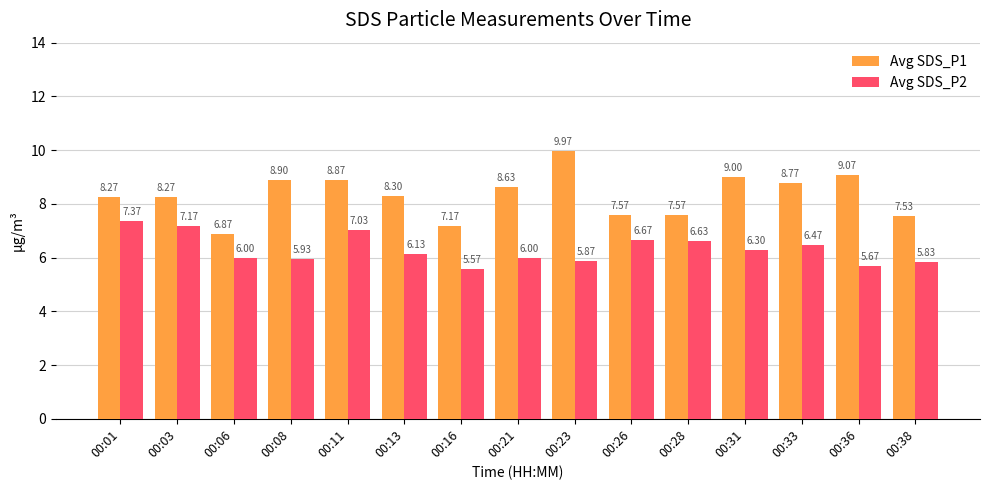

How many categories are shown in the chart?

15